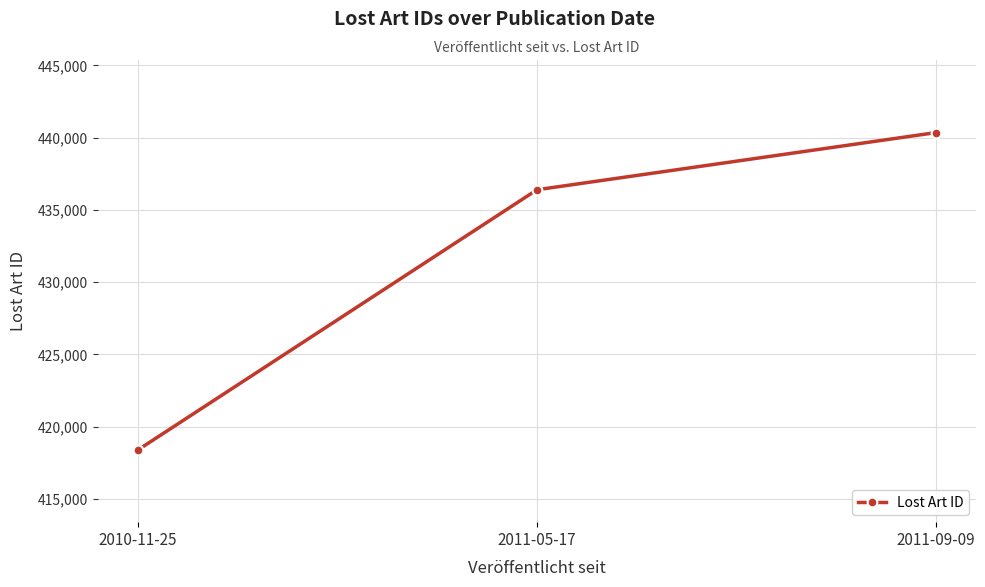

What is the change in value from 2011-05-17 to 2011-09-09?

+3956